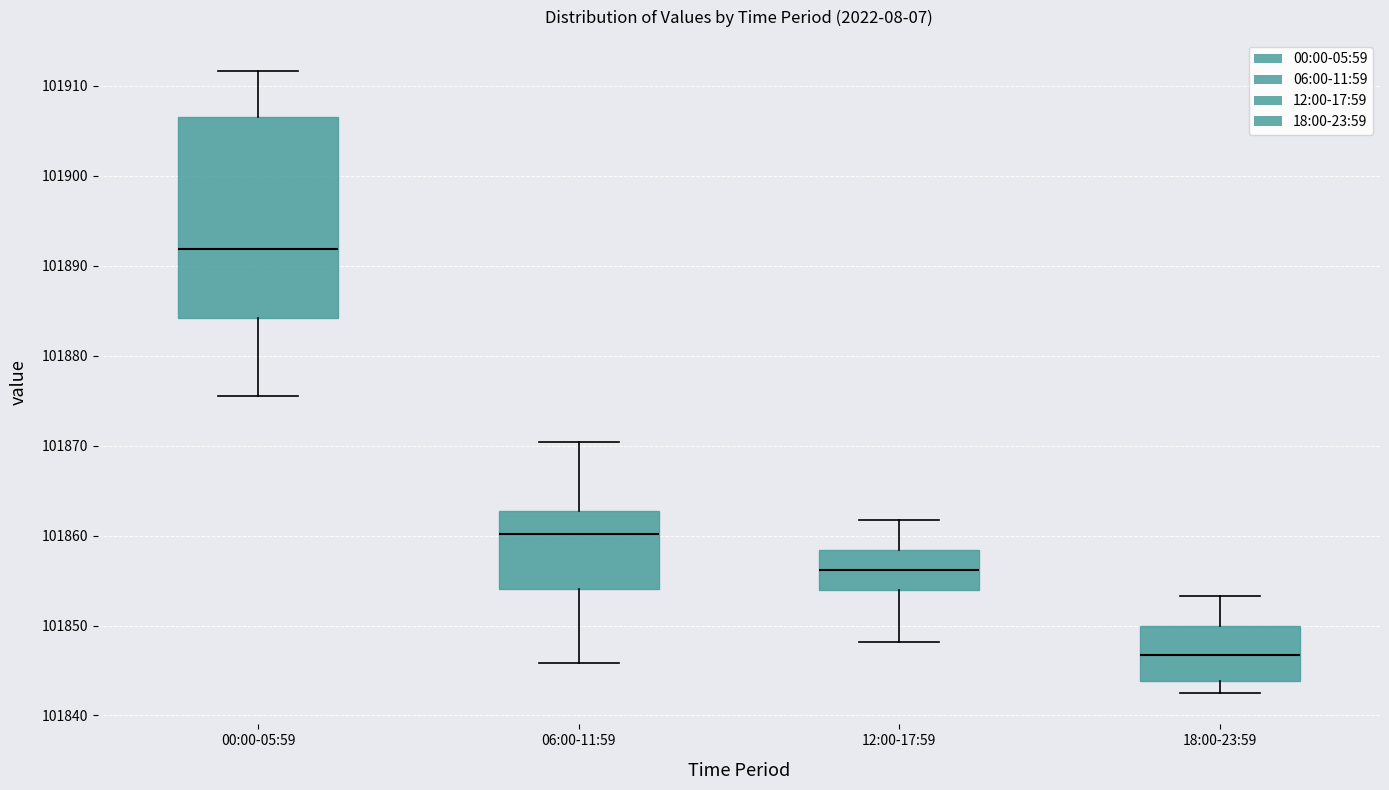

Which box's median line is the highest?

00:00-05:59